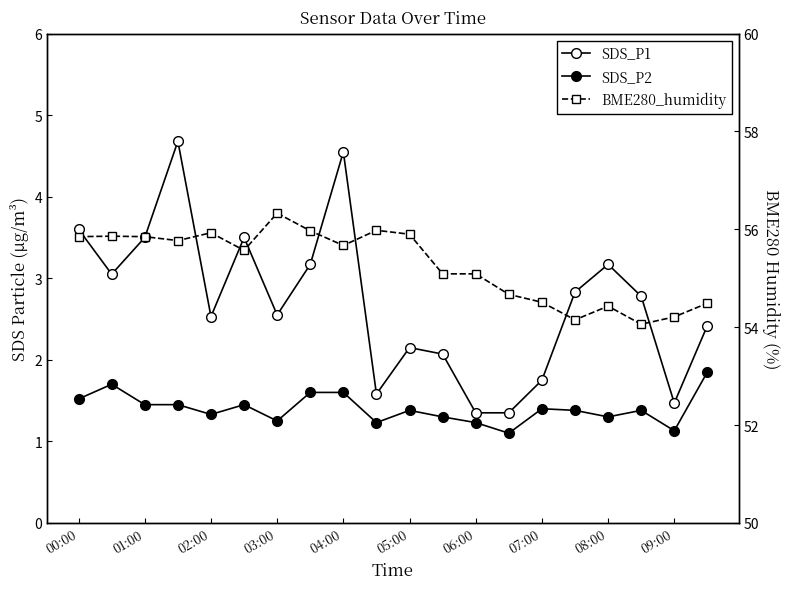

What are all the series names shown in the legend?

SDS_P1, SDS_P2, BME280_humidity